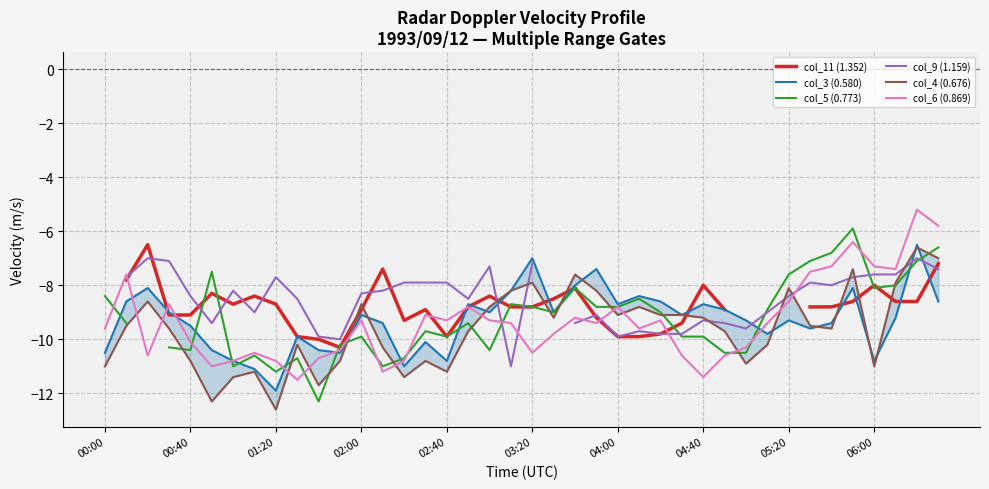

What is the maximum value for col_6 (0.869)?

-5.2